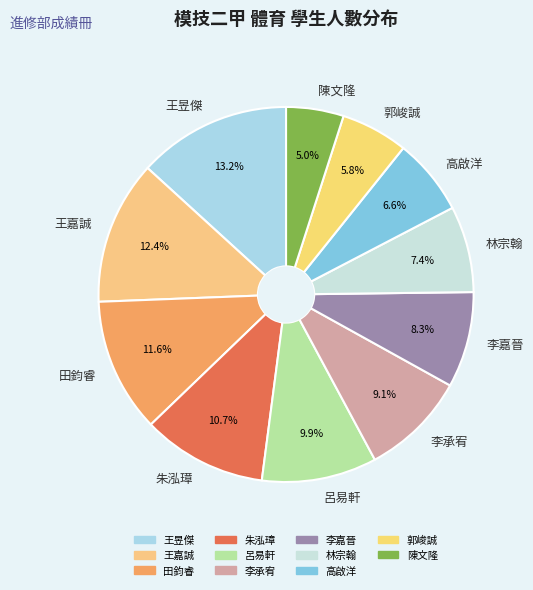

To the nearest percent, what is the difference between the 李嘉晉 and 高啟洋 slice percentages?

2%